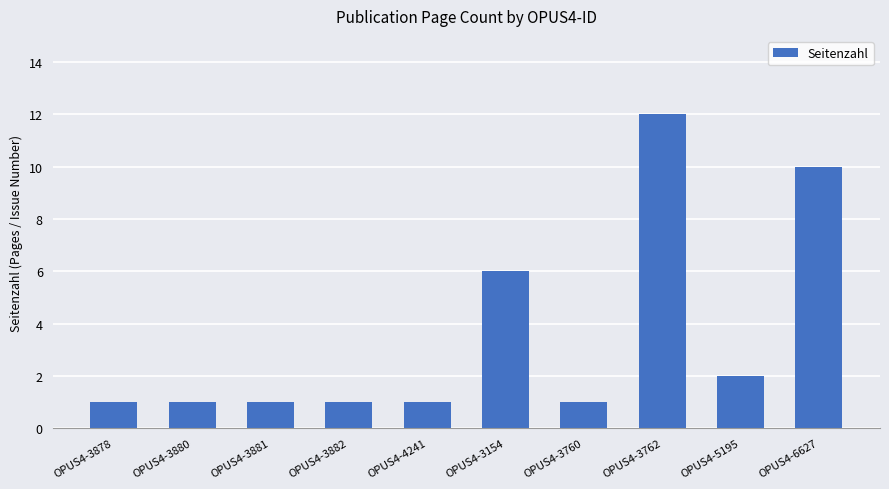

What is the sum of all values?

36